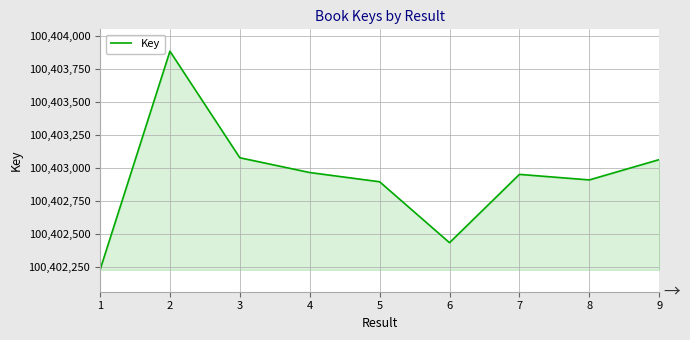

Reading left to right, transcribe all the data shown in this chart.

1=100402226	2=100403884	3=100403076	4=100402964	5=100402894	6=100402432	7=100402950	8=100402908	9=100403062